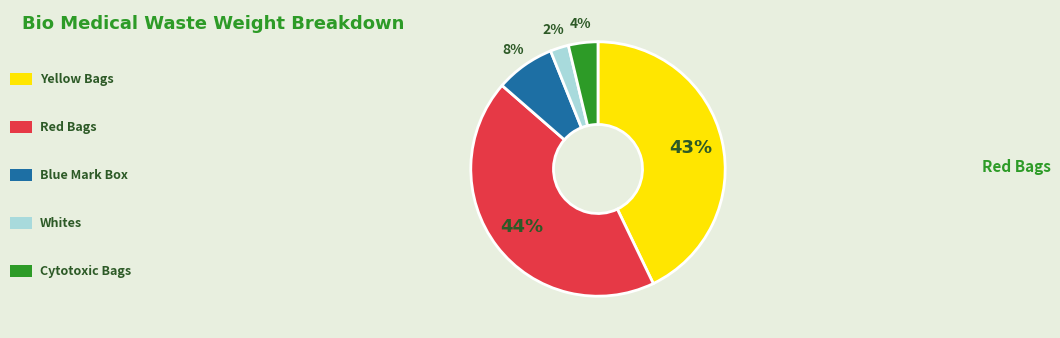

To the nearest percent, what is the average slice percentage?

20%